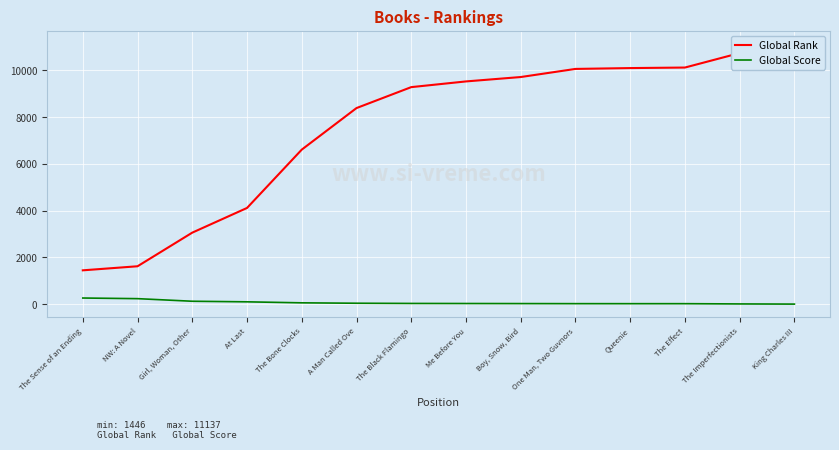

Count the number of data series in this chart.

2